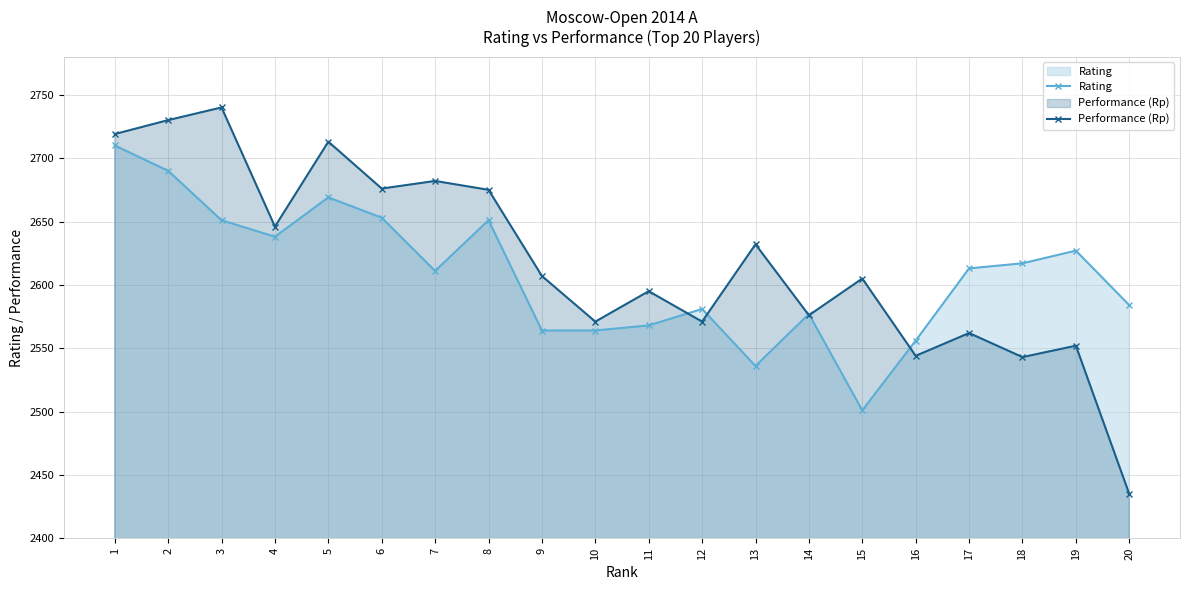

Where does the Performance (Rp) series first go above 2607?

1